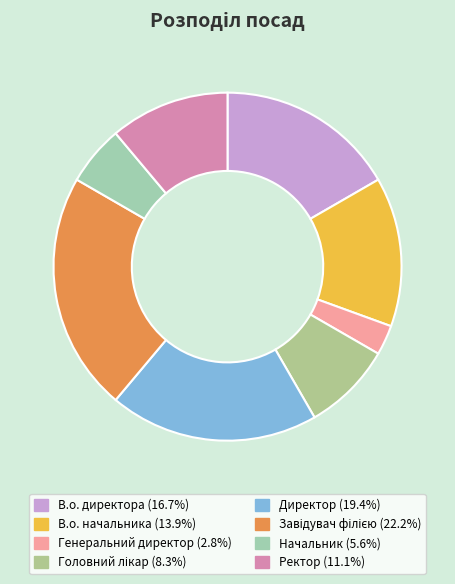

Does any single category account for the majority?

No